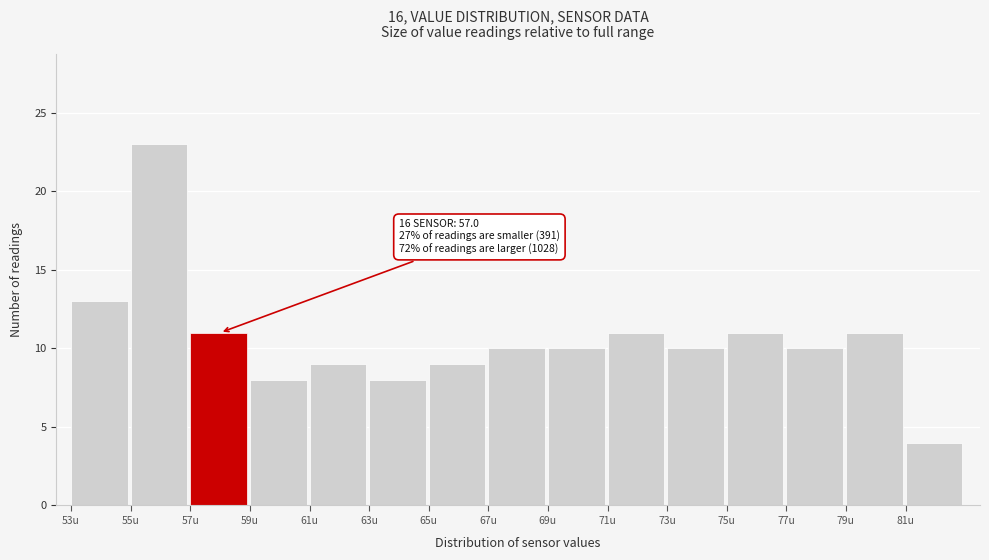

Which range on the x-axis has the tallest bar?

55 to 57